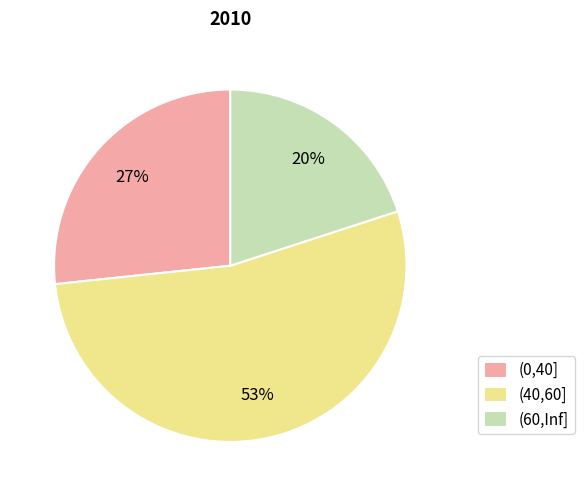

Which has a higher value, (0,40] or (60,Inf]?

(0,40]